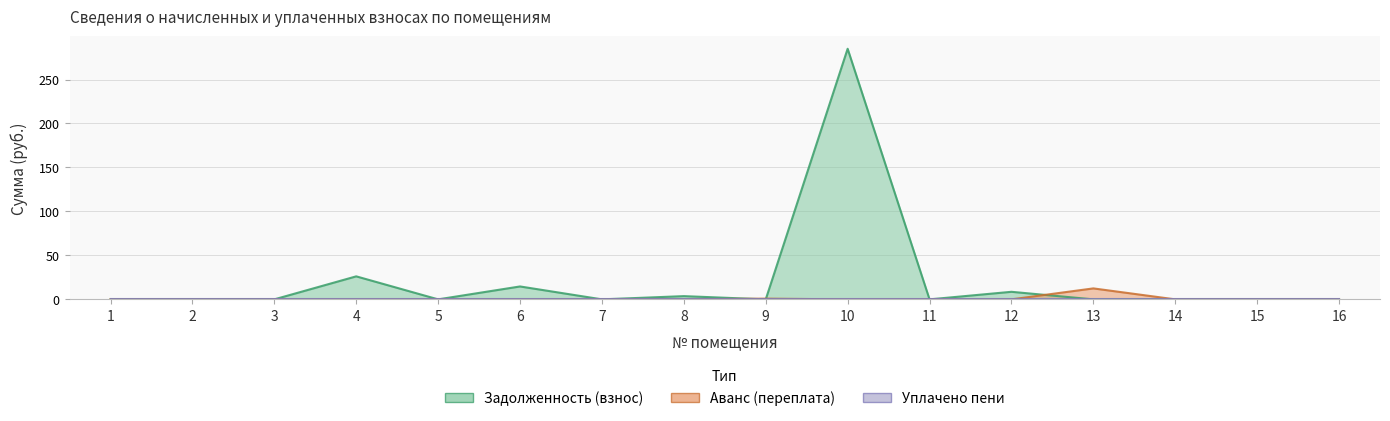

Is the value of начислено at 6 greater than the value of уплачено at 9?

No